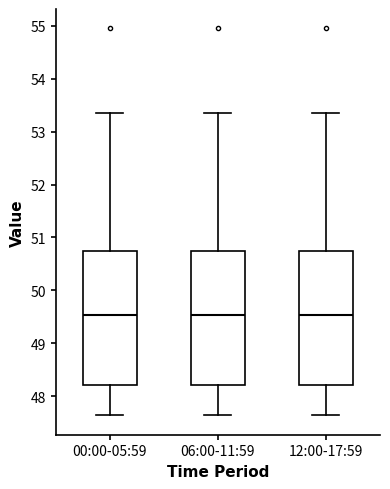

Reading left to right, read every box against the y-axis: the position of its median line, the range the box covers, and the ends of its whiskers. The values are not printed on the chart, so give them approximately, as read against the axis.

00:00-05:59: median 49.5, box 48.2 to 50.7, whiskers 47.6 to 53.4
06:00-11:59: median 49.5, box 48.2 to 50.7, whiskers 47.6 to 53.4
12:00-17:59: median 49.5, box 48.2 to 50.7, whiskers 47.6 to 53.4